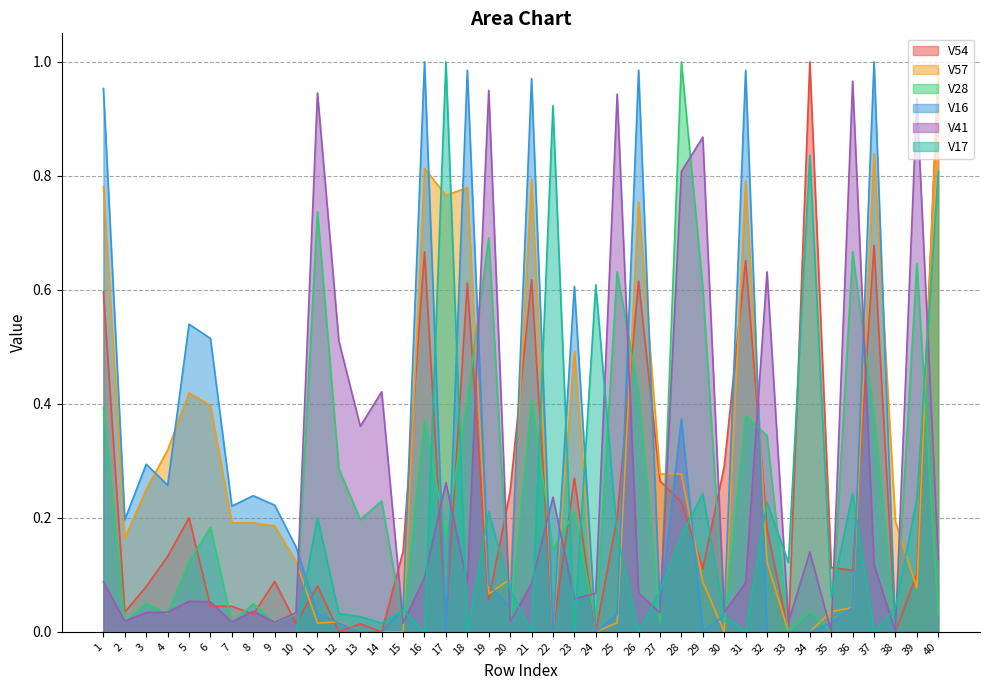

The value of V41 at 3 is 0.0. True or false?

True